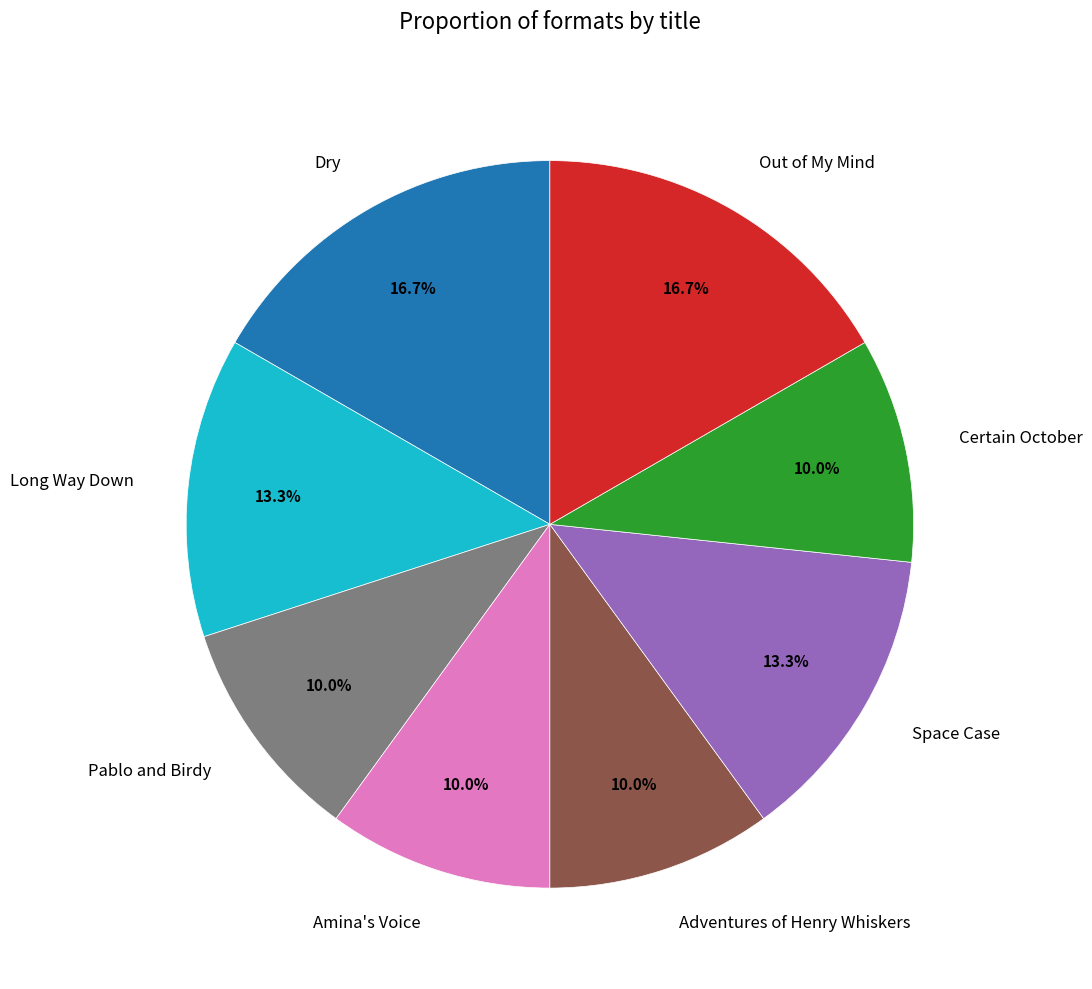

Is Certain October the majority of the pie?

No